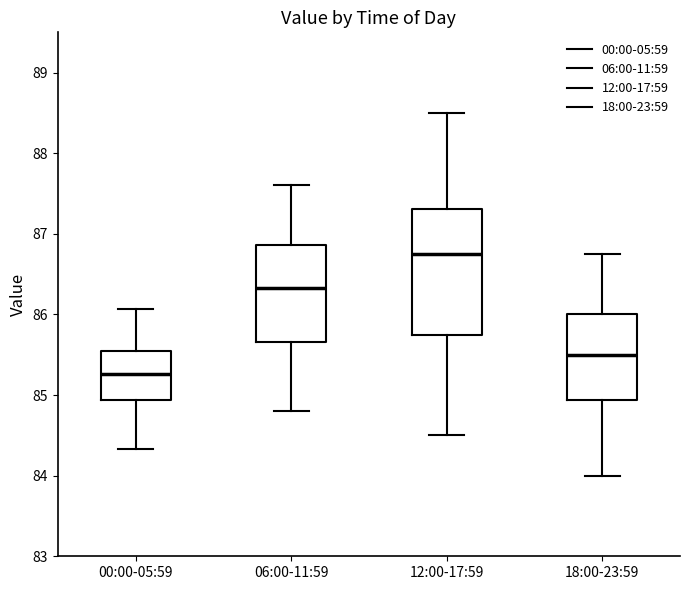

Reading left to right, transcribe this box plot: for each box, give where its median line is, the range the box spans, and where its two whiskers end, as read against the y-axis. The values are not printed on the chart, so give them approximately, as read against the axis.

00:00-05:59: median 85.3, box 84.9 to 85.5, whiskers 84.3 to 86.1
06:00-11:59: median 86.3, box 85.7 to 86.9, whiskers 84.8 to 87.6
12:00-17:59: median 86.8, box 85.8 to 87.3, whiskers 84.5 to 88.5
18:00-23:59: median 85.5, box 84.9 to 86.0, whiskers 84.0 to 86.8